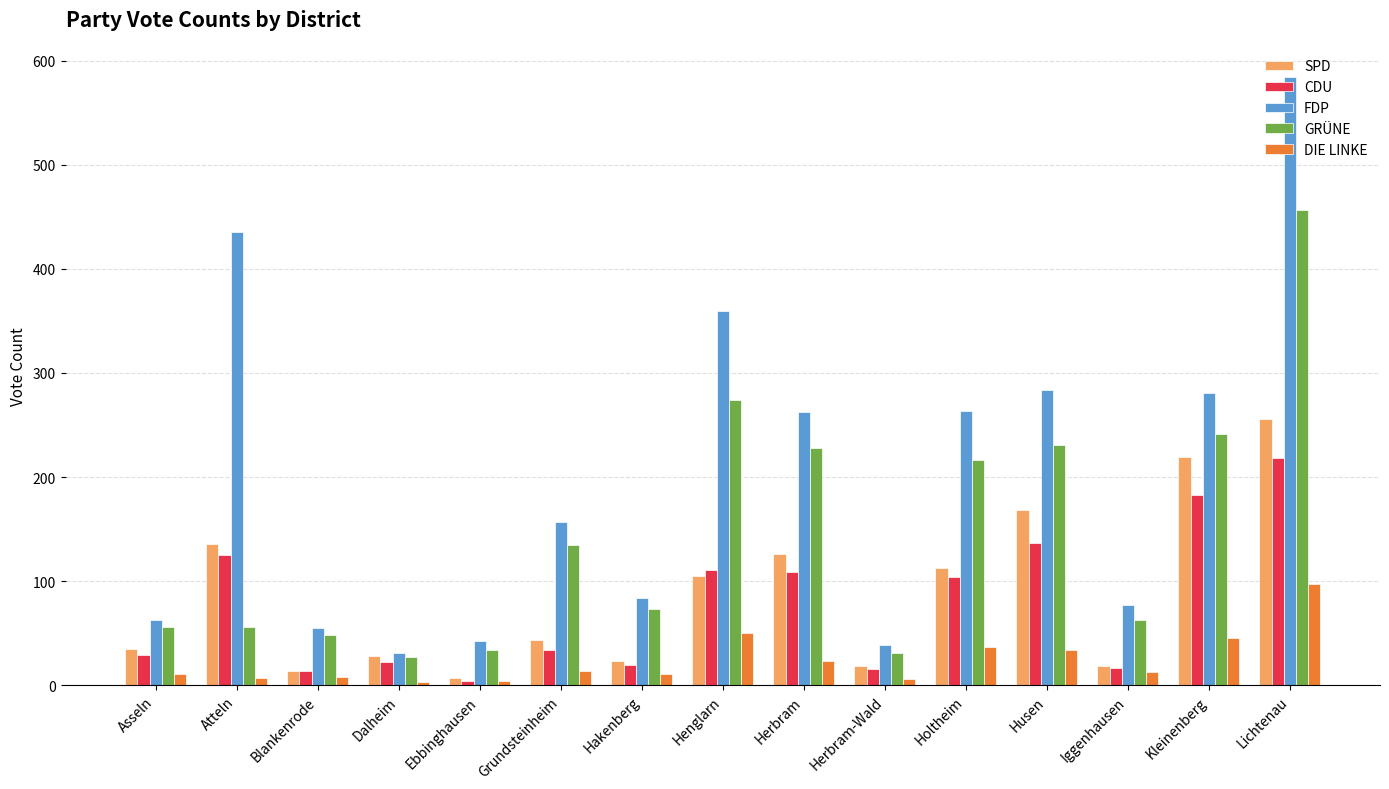

How many distinct data groups are displayed?

5